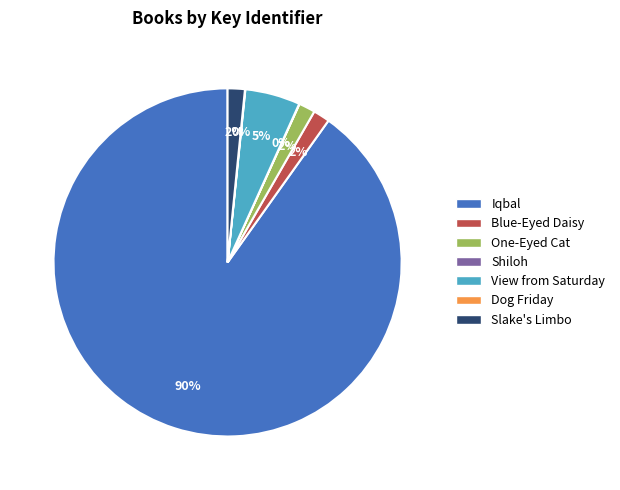

To the nearest percent, what percentage of the pie is View from Saturday?

5%